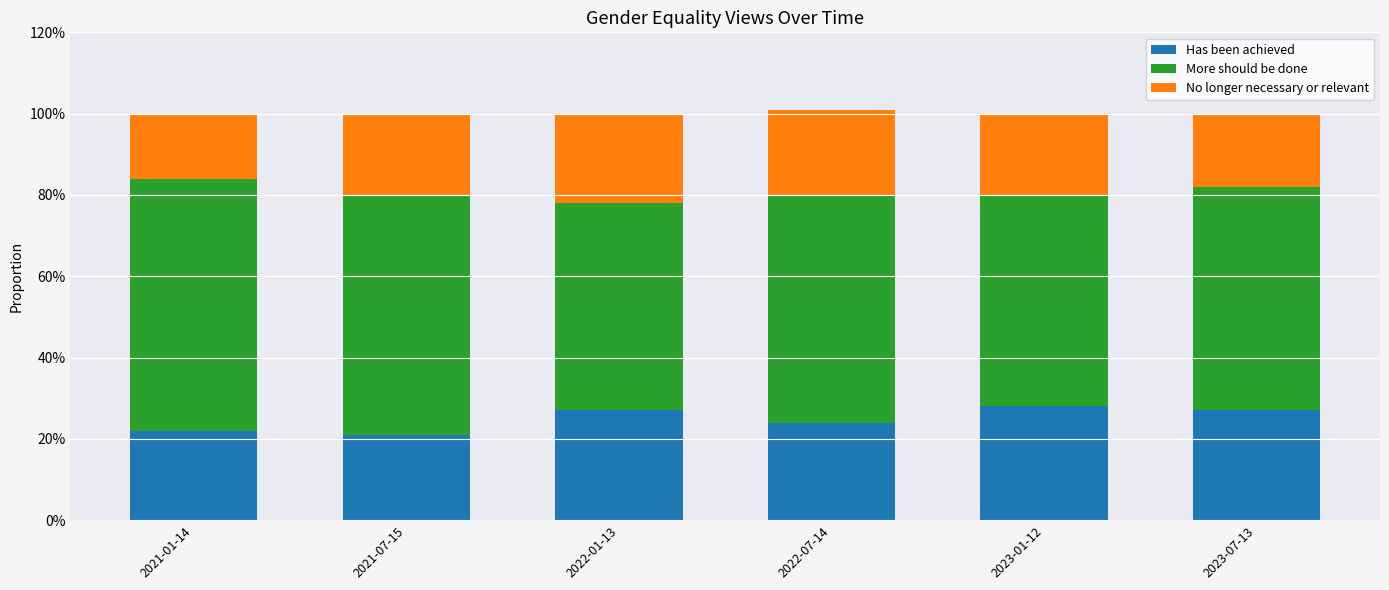

Does the chart contain stacked bars?

Yes